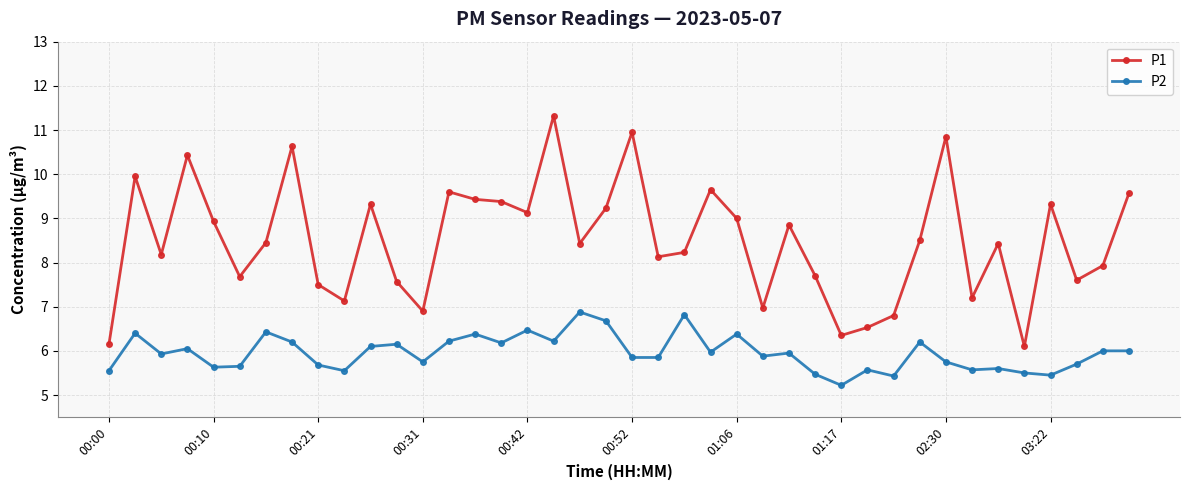

What is the highest value of the P2 series?

6.9